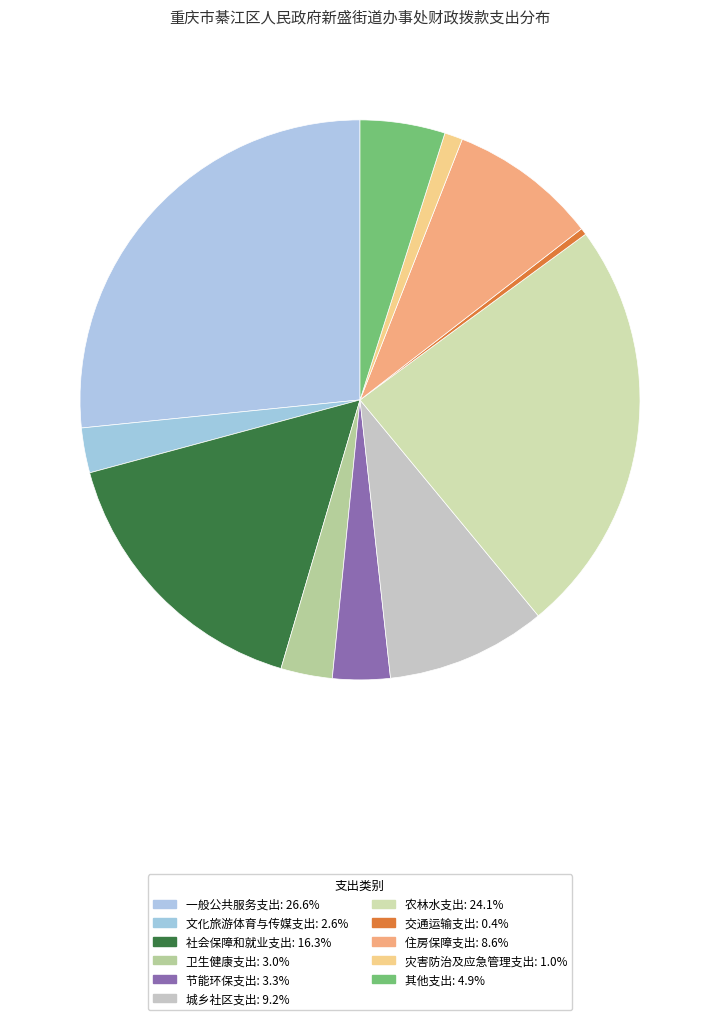

Which slice is the smallest?

交通运输支出